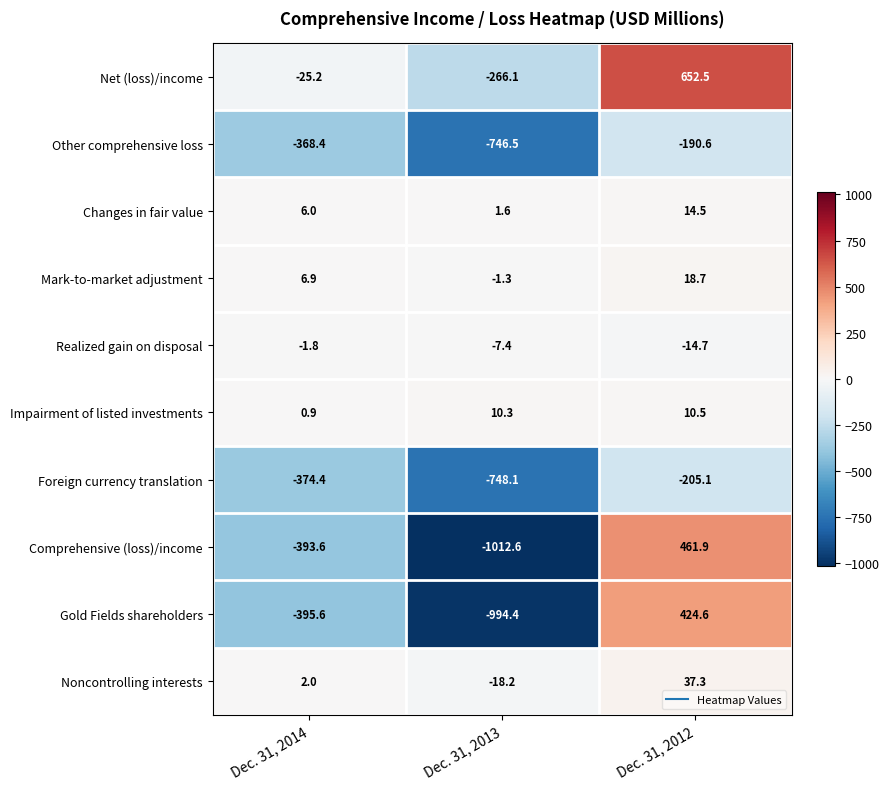

How many categories are shown in the chart?

3